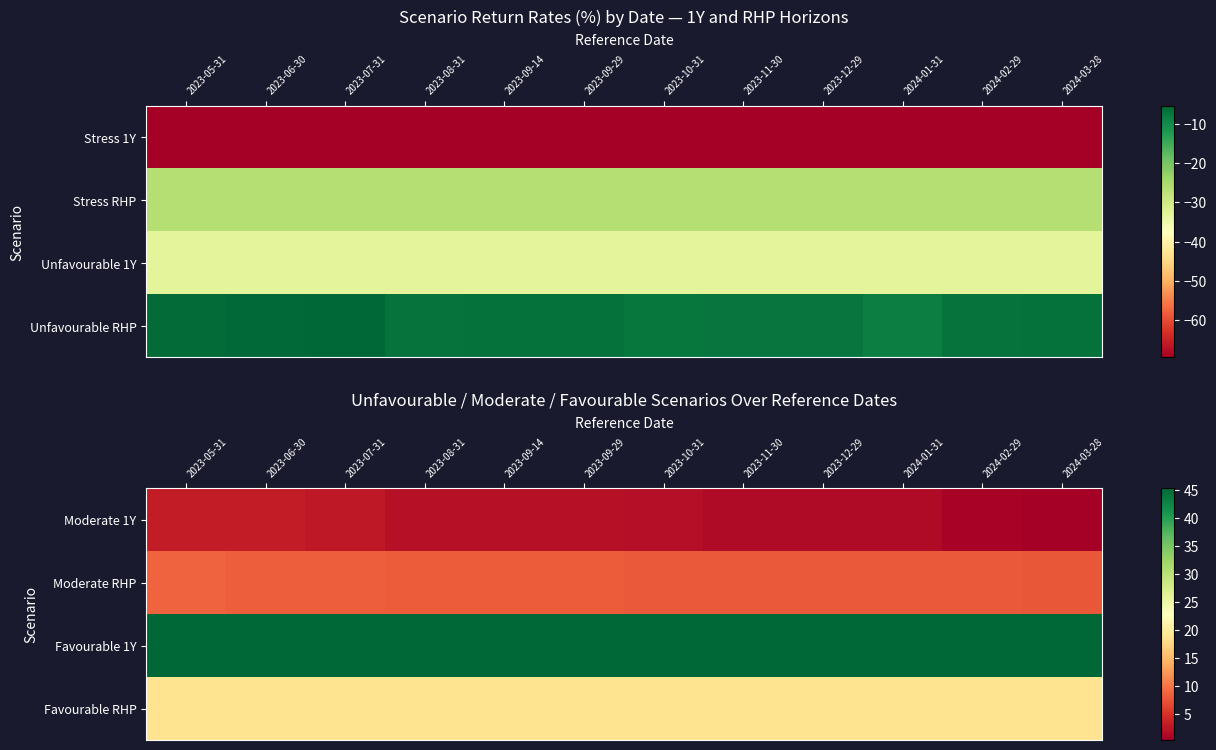

Is the value of Favourable 1Y at 2024-01-31 greater than the value of Moderate 1Y at 2023-06-30?

Yes